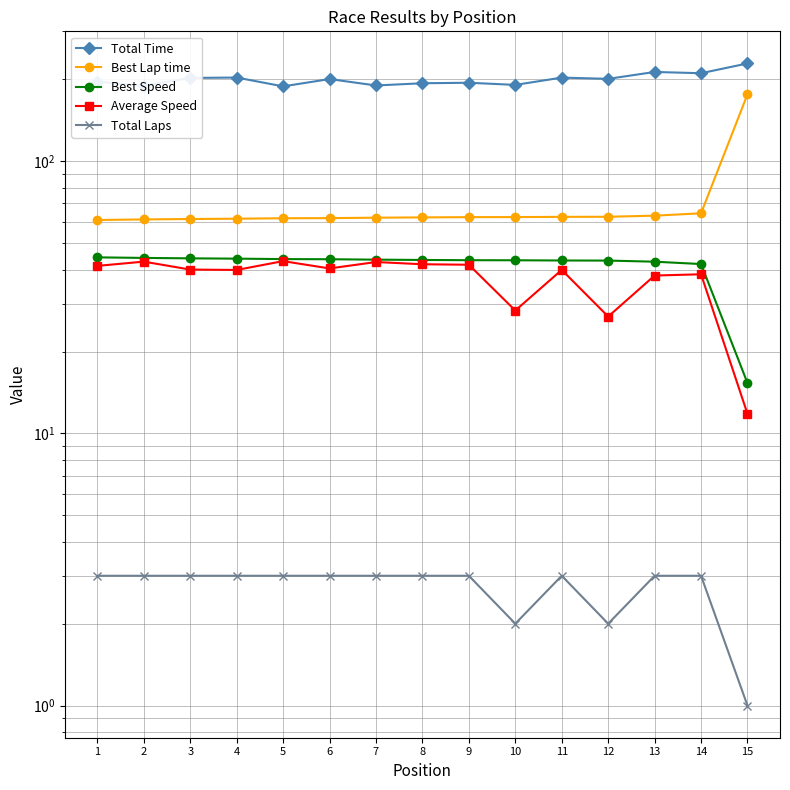

What is the difference between the second highest and minimum values in the Total Time series?

24.4